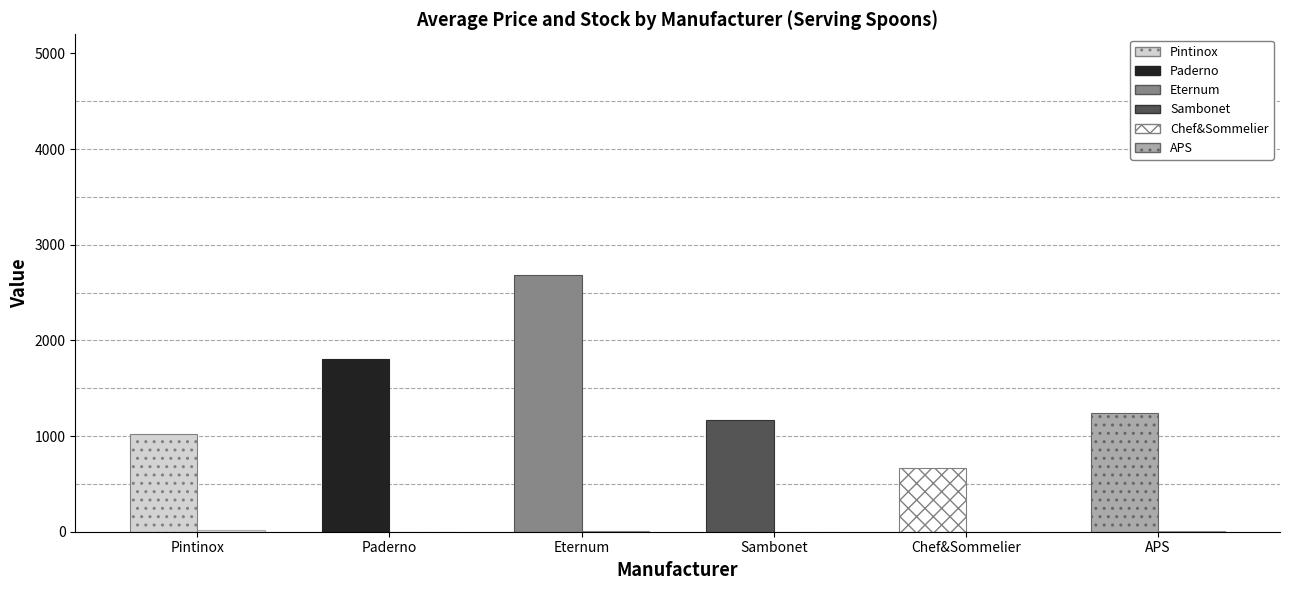

How many series are shown in this chart?

2